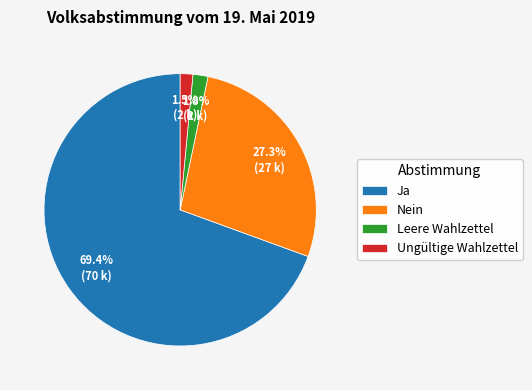

The Ja slice represents 80% of the pie. True or false?

False